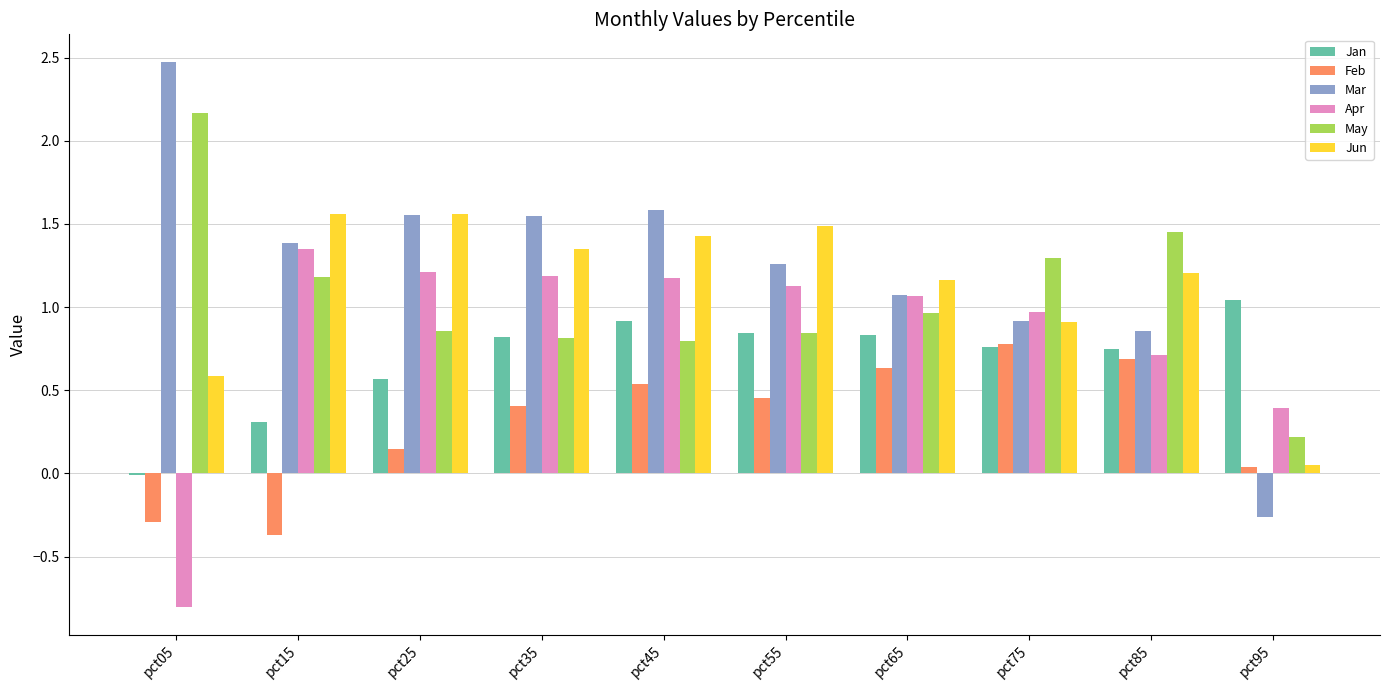

Where does the Mar series first go above 1?

pct05